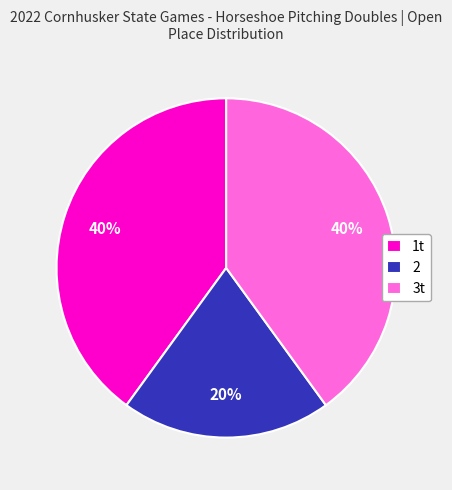

To the nearest percent, what is the difference between the 2 and 3t slice percentages?

20%